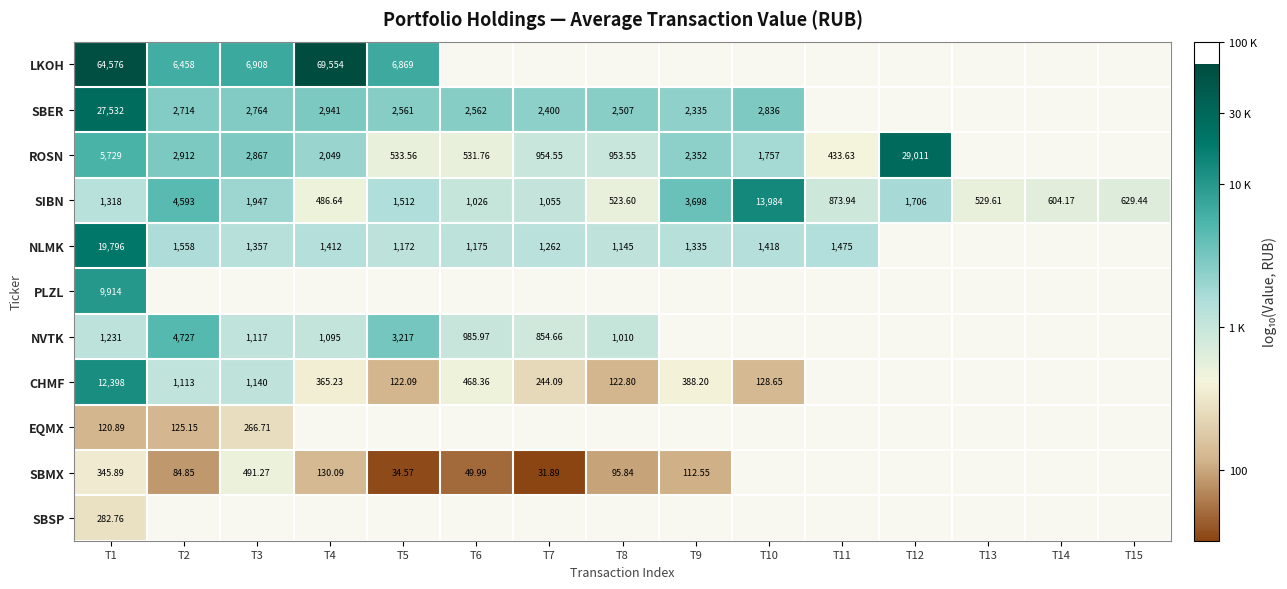

Between T2 and T4, which series saw the biggest shift?

LKOH